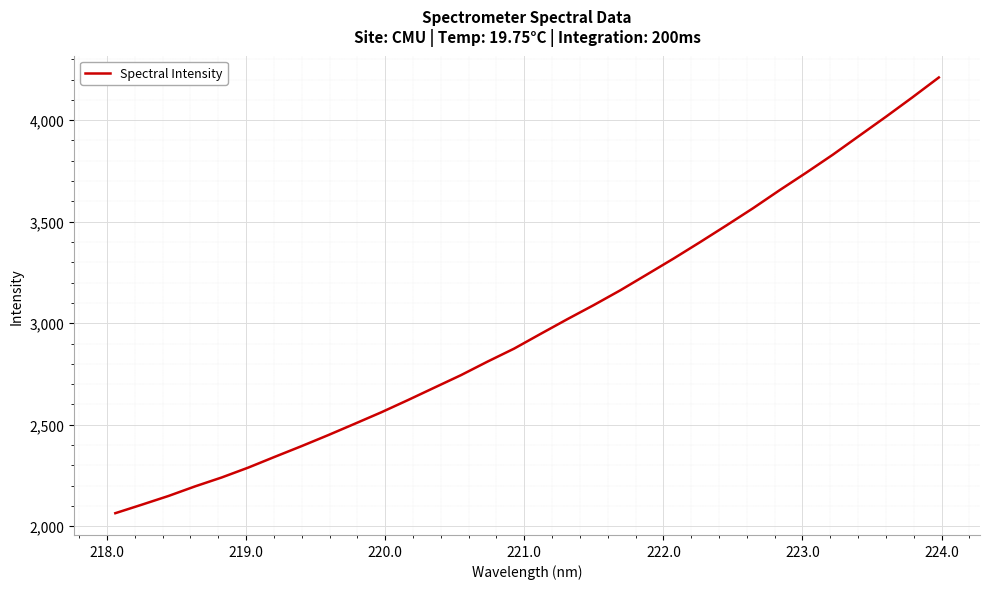

What is the difference between the maximum and minimum values?

2146.1